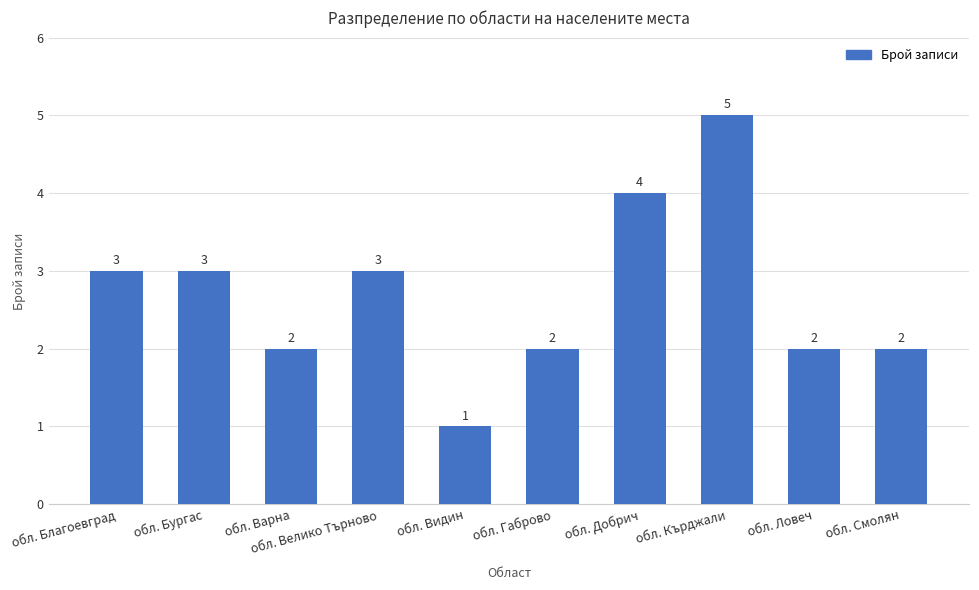

What is the change in value from обл. Бургас to обл. Ловеч?

-1